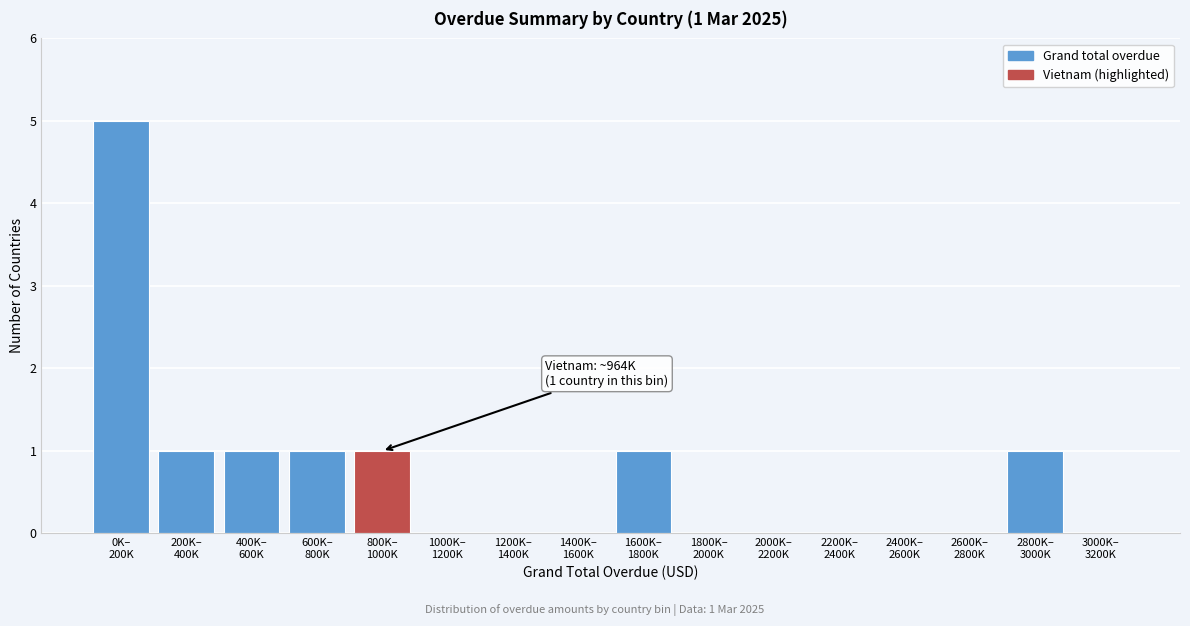

What is the sum of all values?

11